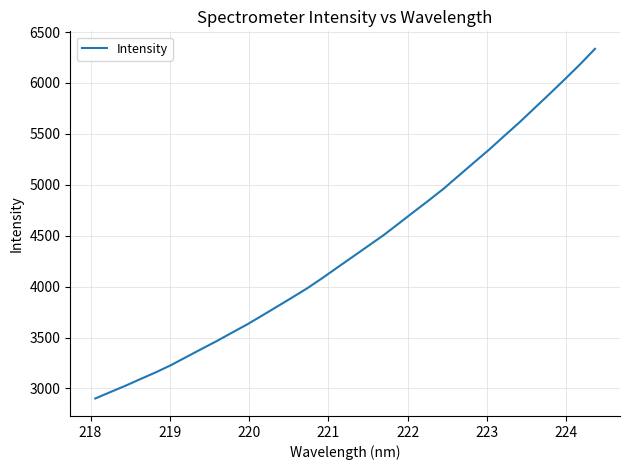

What is the difference between the second highest and second lowest values?

3216.5